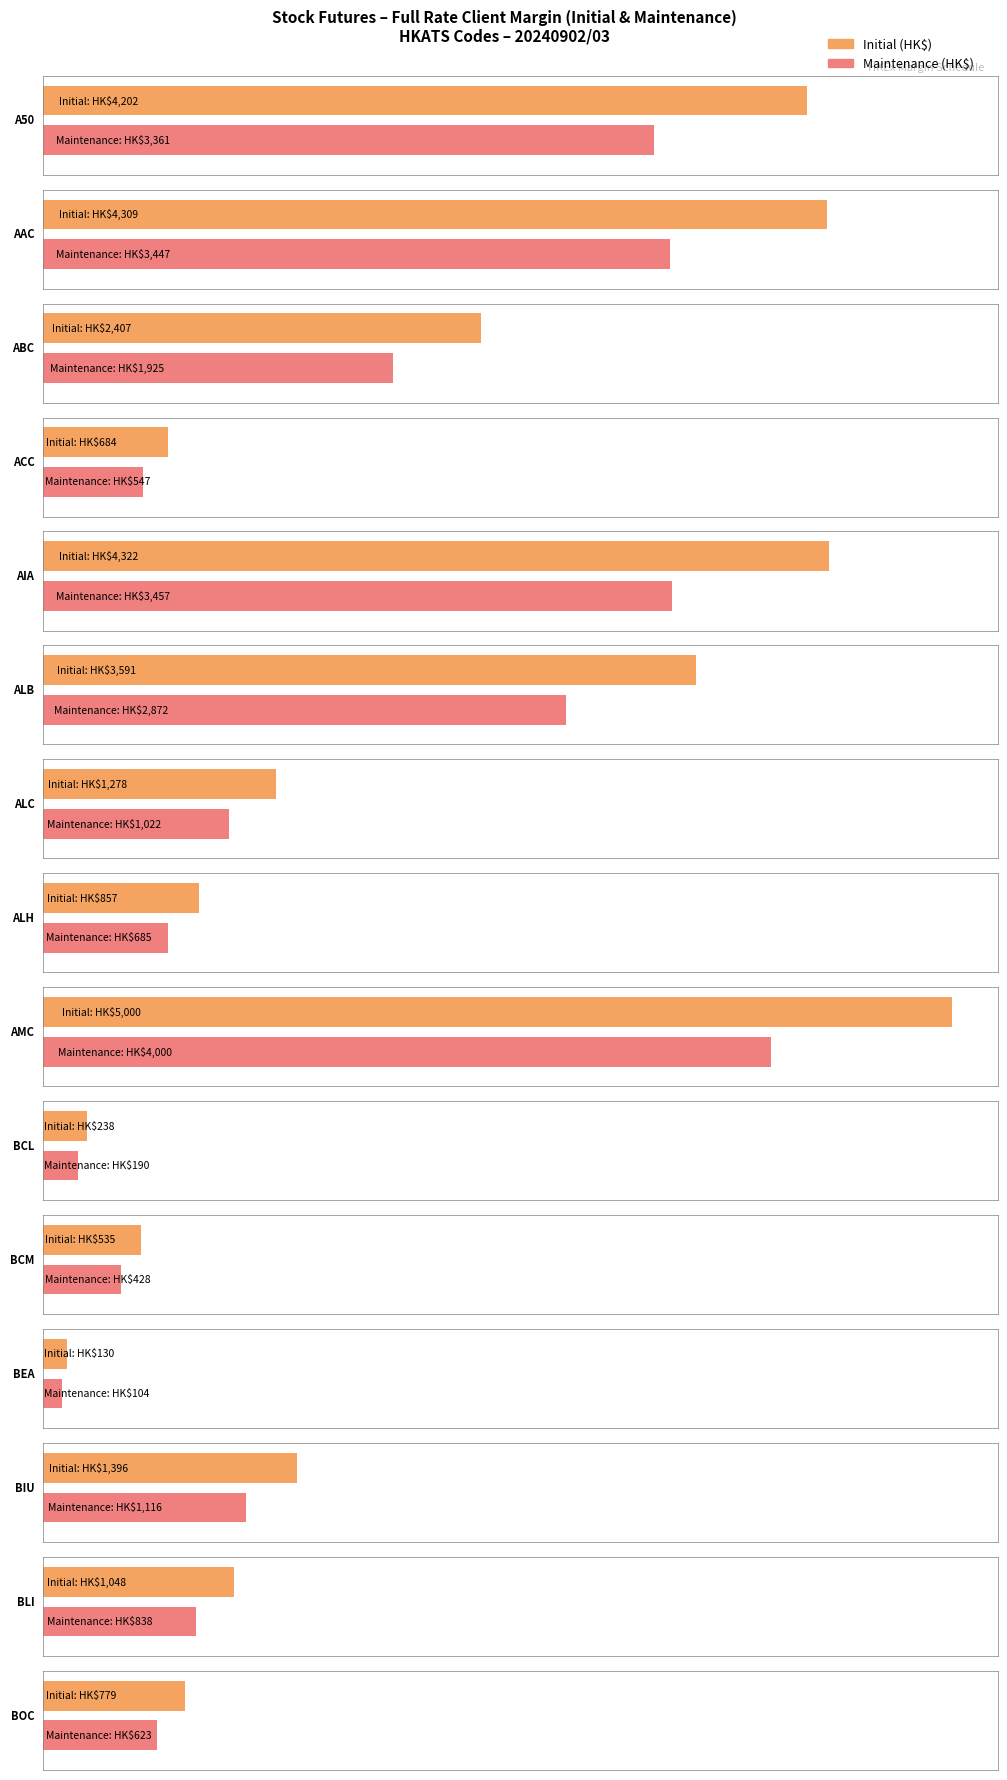

Where does the Initial (HK$) series first go above 1278?

A50